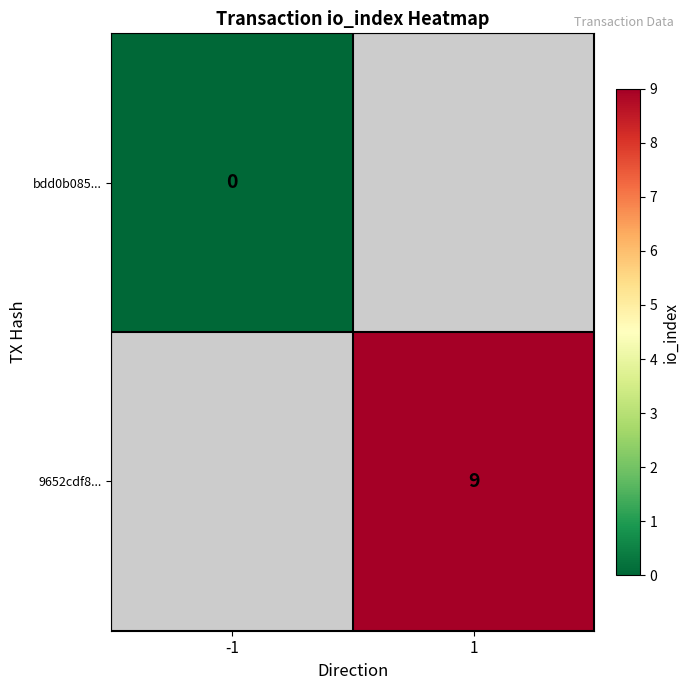

How many distinct data groups are displayed?

2